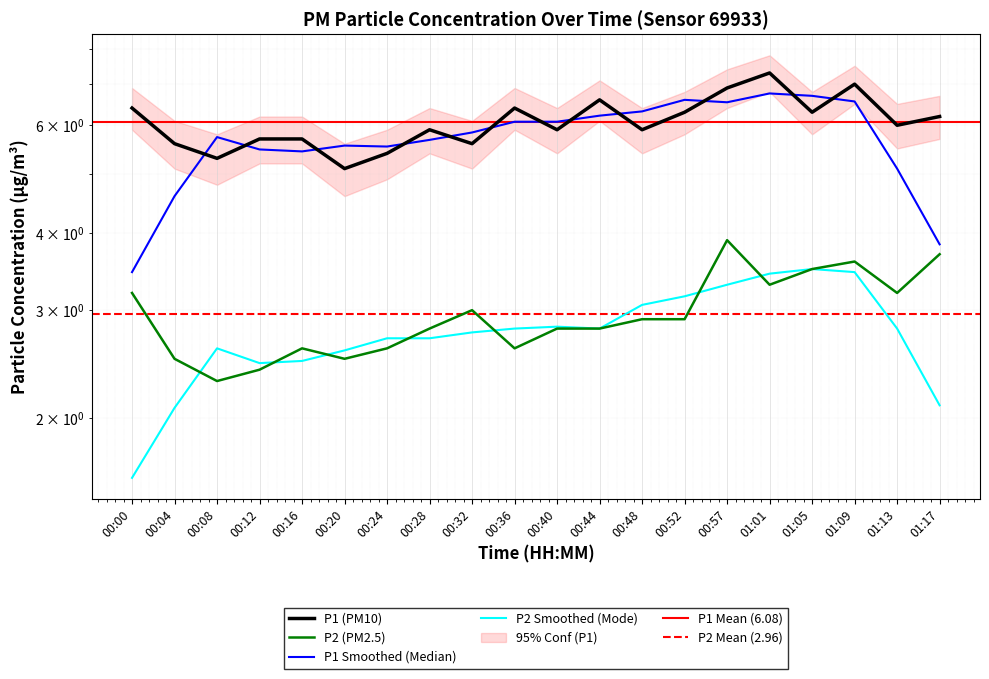

What is the label of the 17th point from the left?

01:05